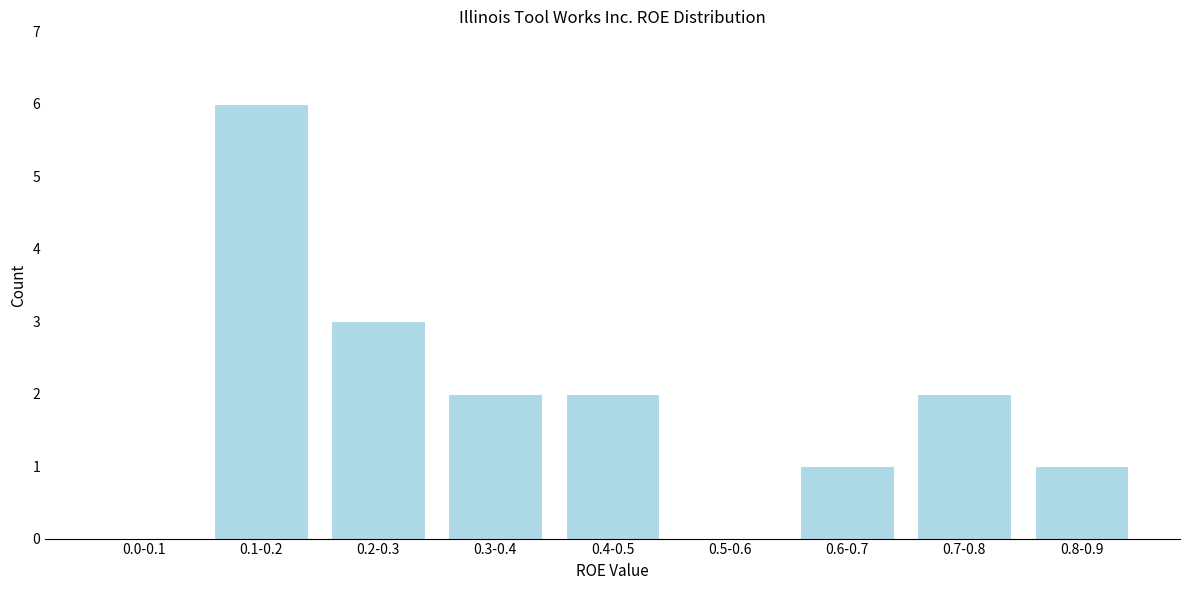

Reading right to left, what are all the values shown in this chart?

0.8-0.9=1	0.7-0.8=2	0.6-0.7=1	0.5-0.6=0	0.4-0.5=2	0.3-0.4=2	0.2-0.3=3	0.1-0.2=6	0.0-0.1=0